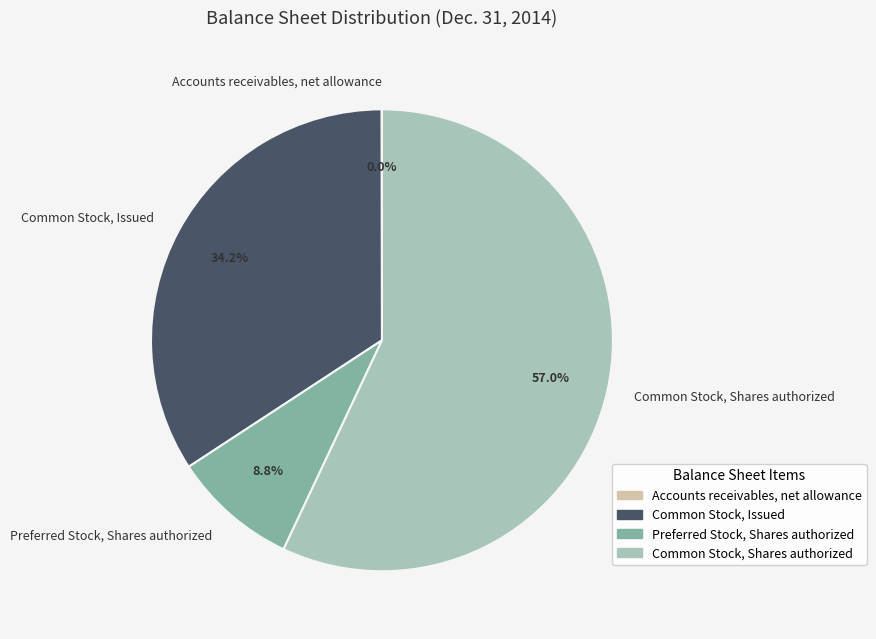

Is it true that Common Stock, Issued is 34% of the pie?

True